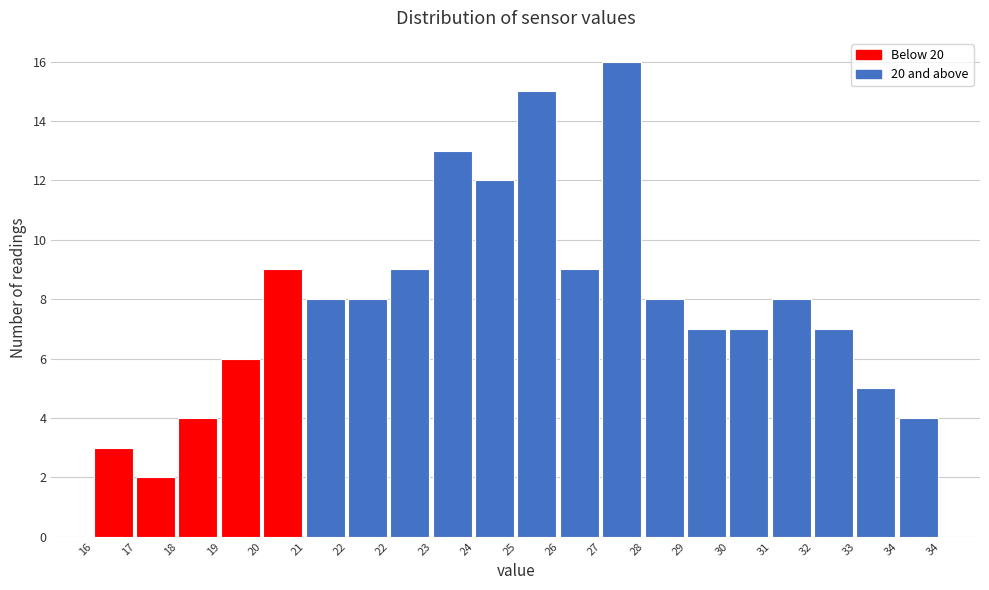

How many data points does each series have?

20